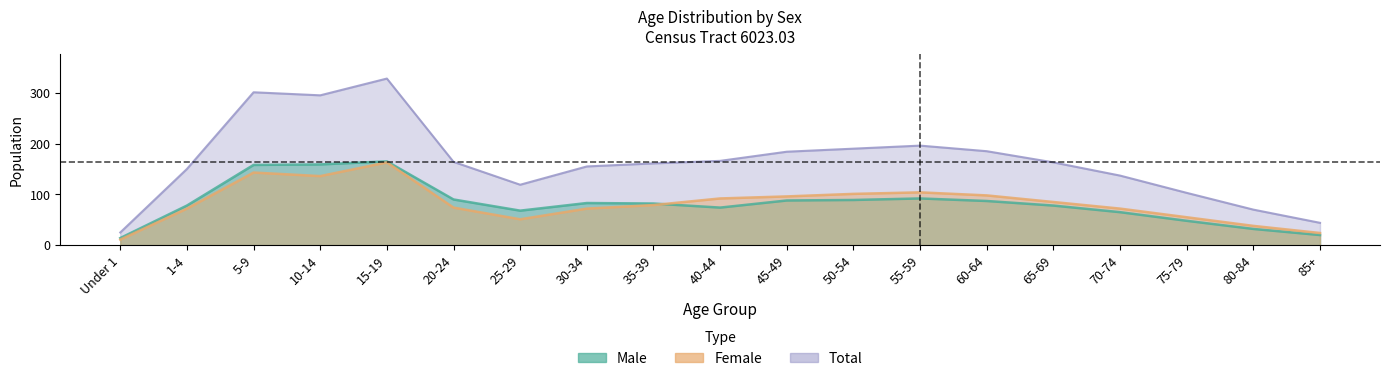

How many interior local peaks does the Total series have?

3